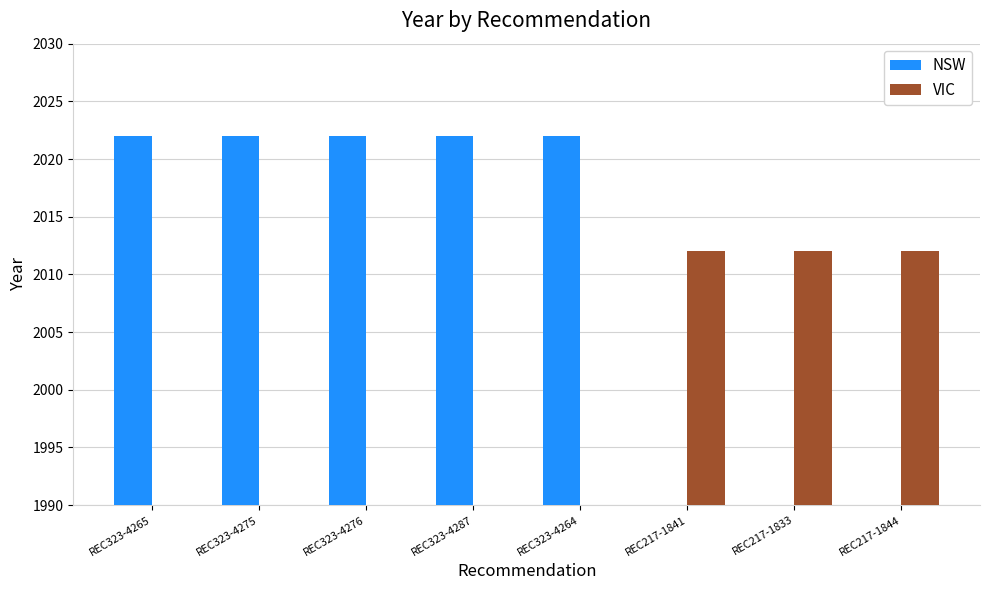

Which series changed the most between REC323-4265 and REC217-1844?

NSW